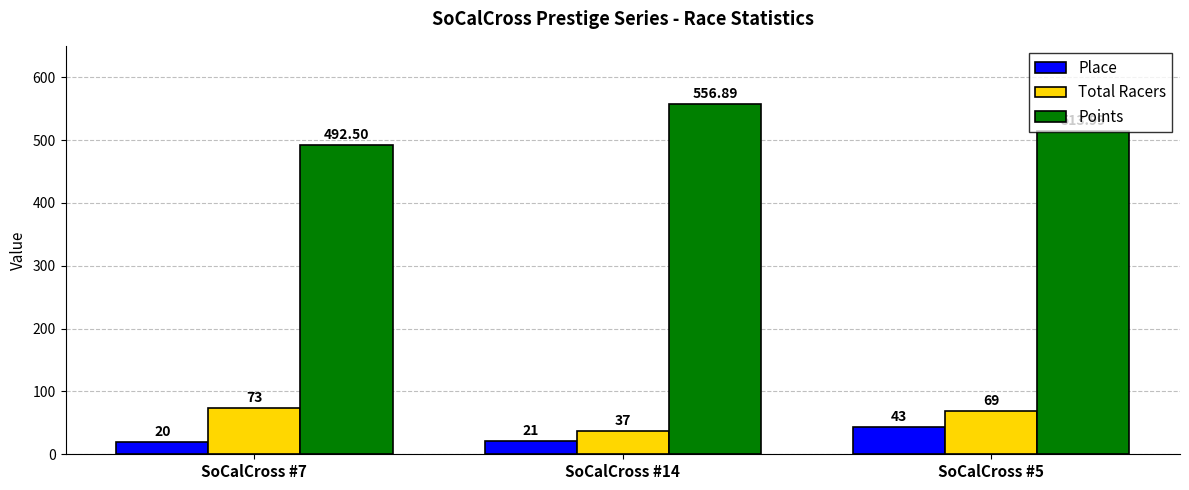

Which category has the lowest value across all series?

SoCalCross #7